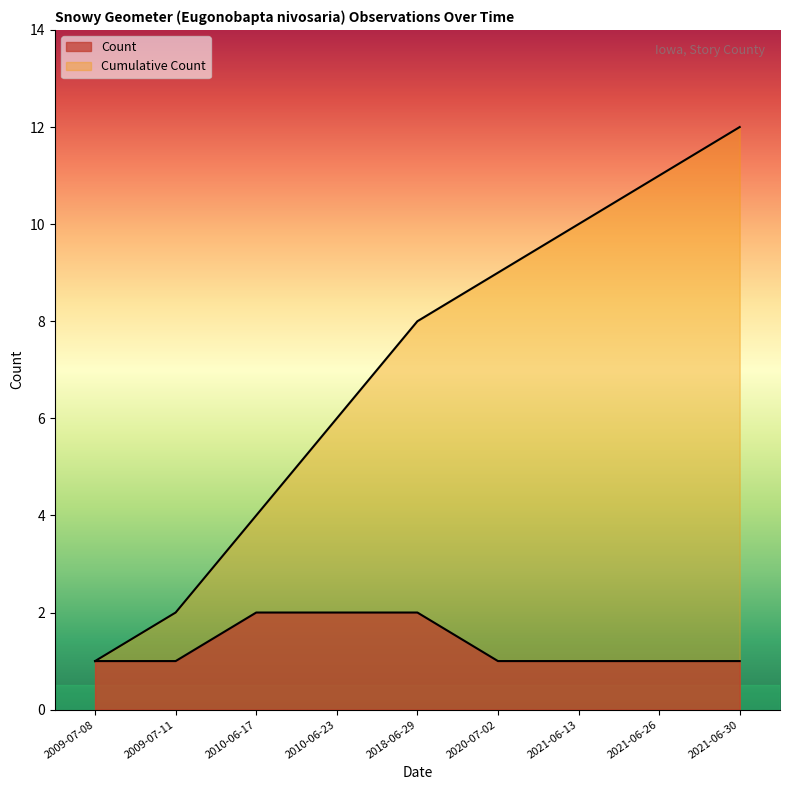

Rank the categories by Cumulative Count value from lowest to highest.

2009-07-08, 2009-07-11, 2010-06-17, 2010-06-23, 2018-06-29, 2020-07-02, 2021-06-13, 2021-06-26, 2021-06-30